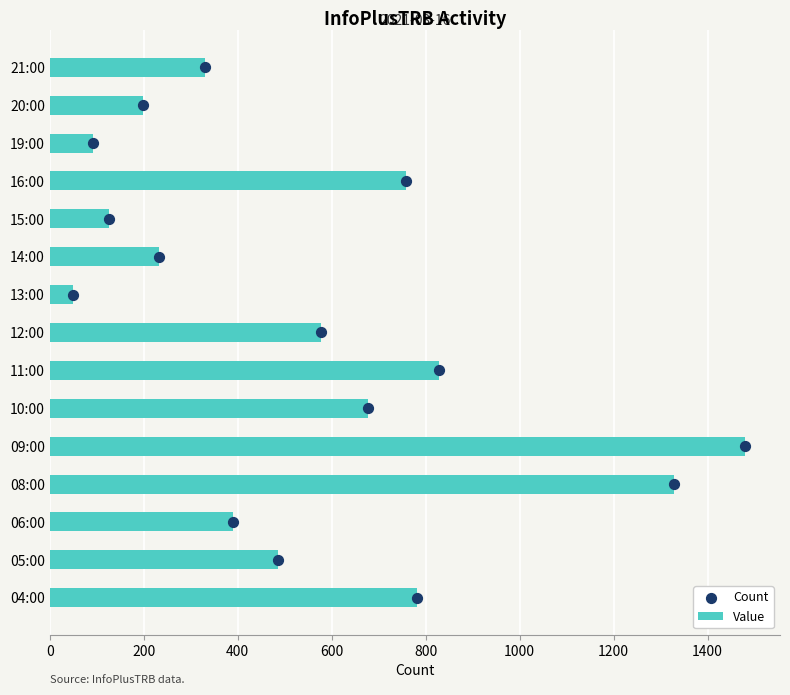

Which series has the widest spread of Y values?

Value